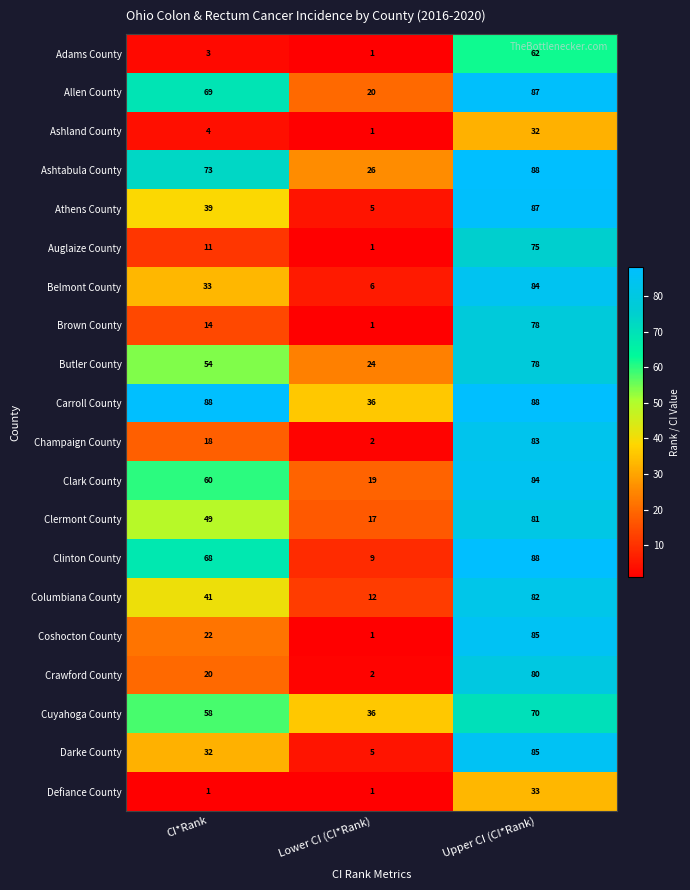

At how many categories does at least one series exceed 1?

3